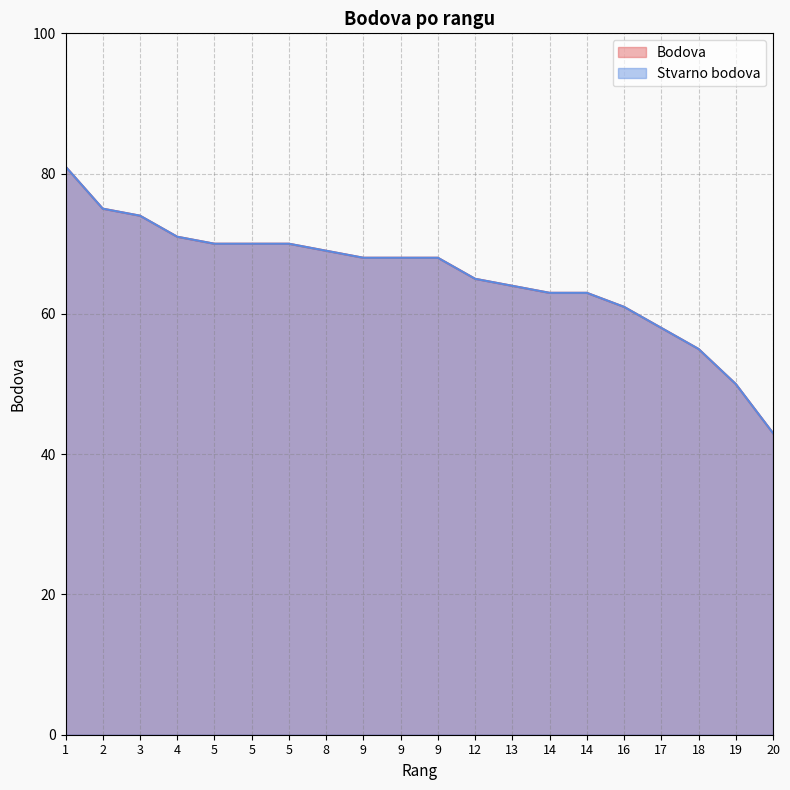

The Stvarno bodova series shows 69 at 8. True or false?

True